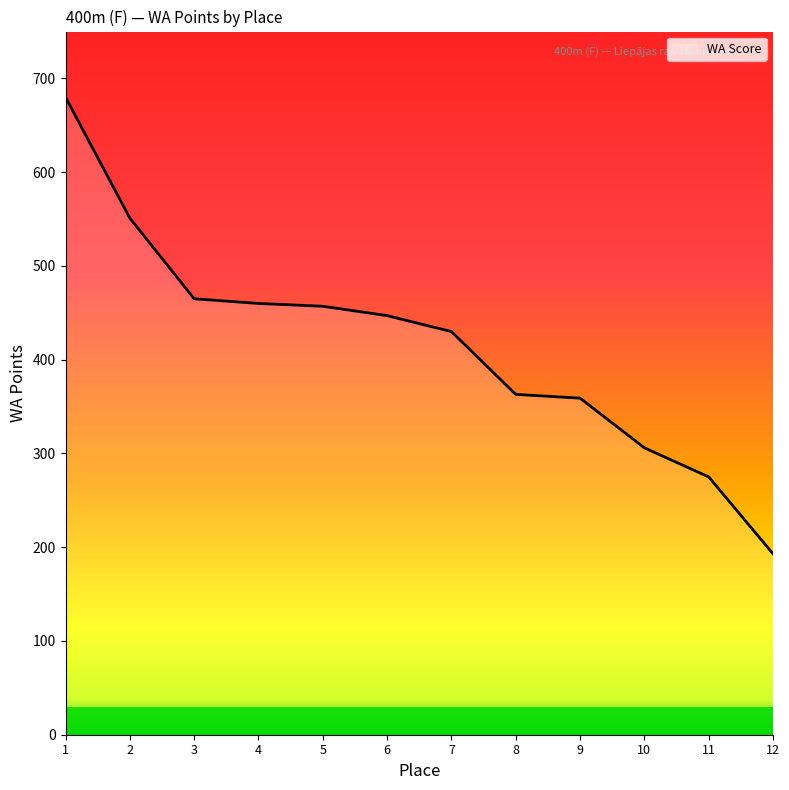

What is the difference between the values at 12 and 10?

113